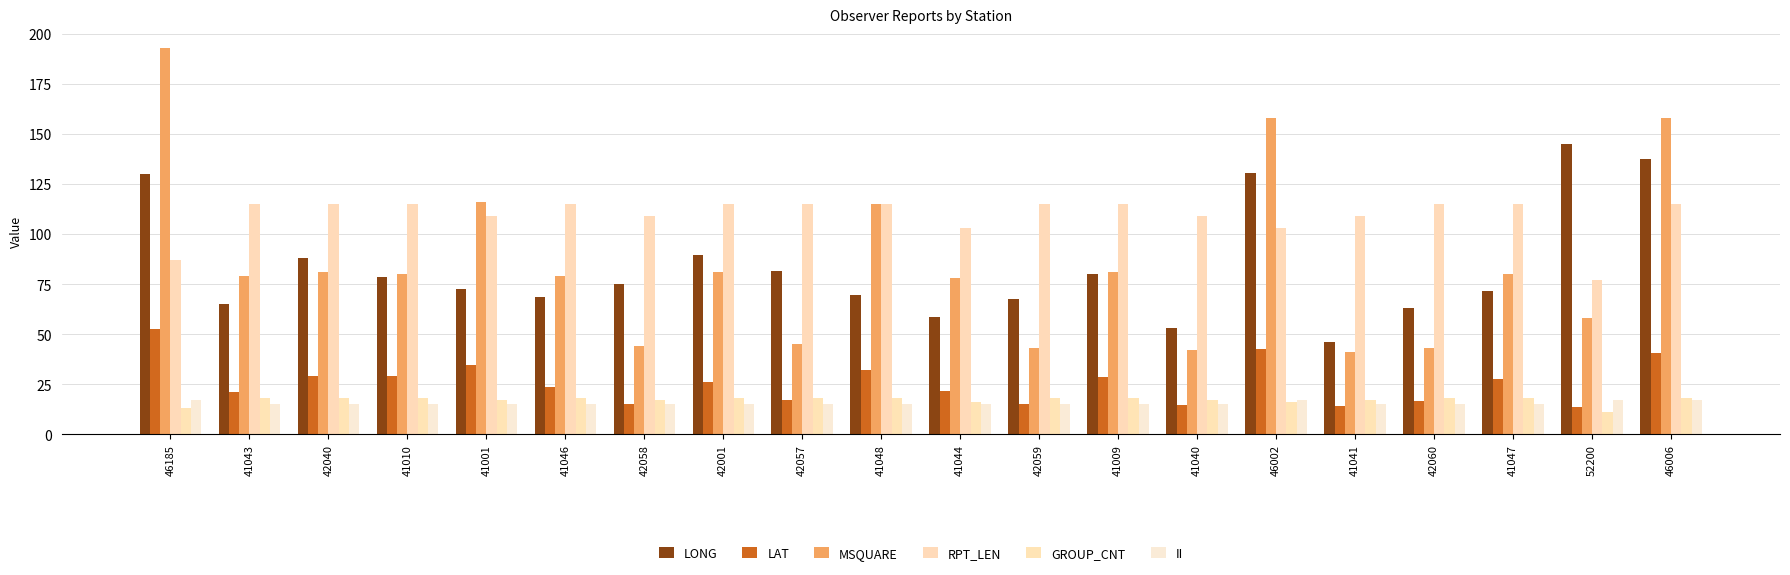

How many data points in RPT_LEN are less than 115?

8